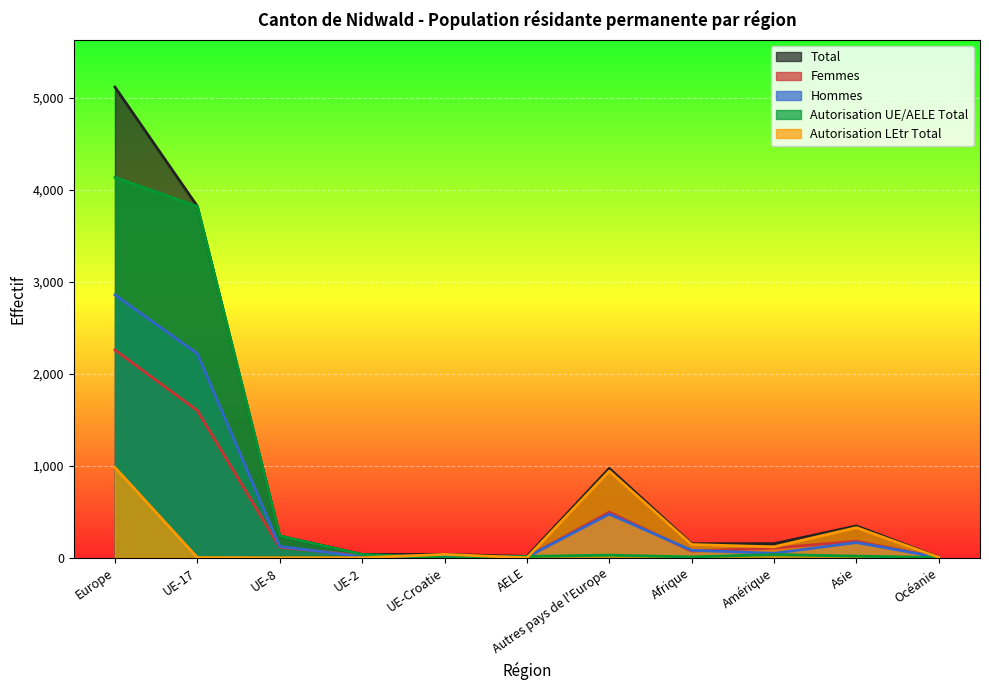

Which series has the widest spread of values?

Total